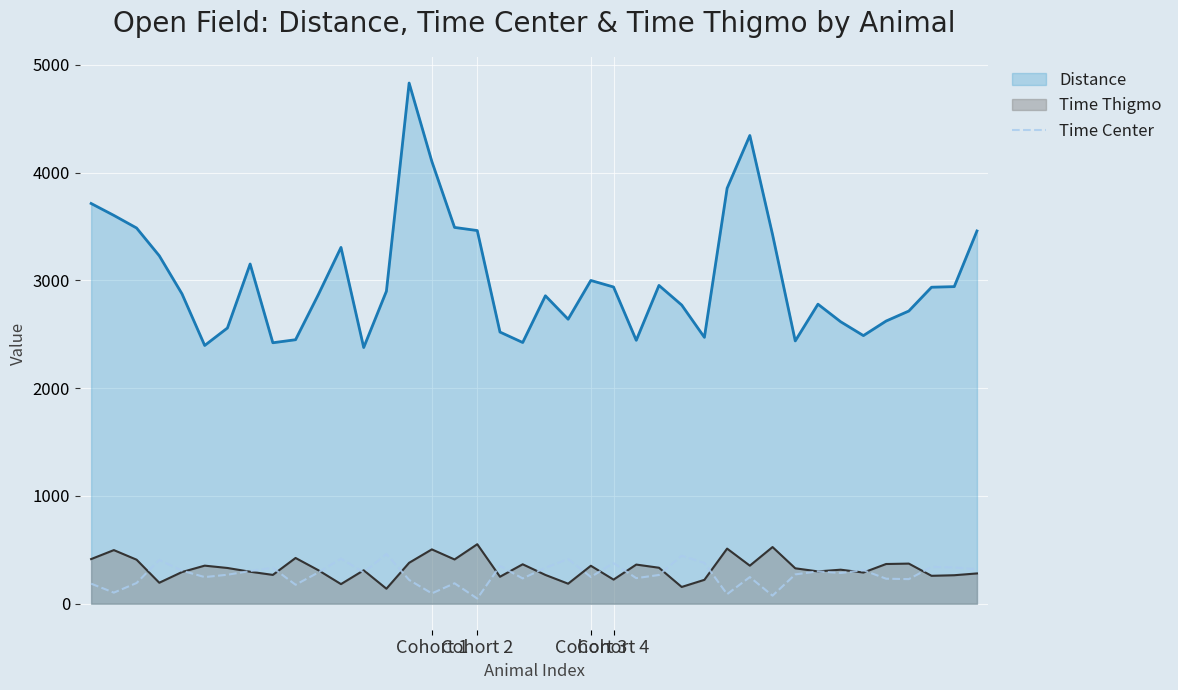

What is the smallest value displayed?

47.5